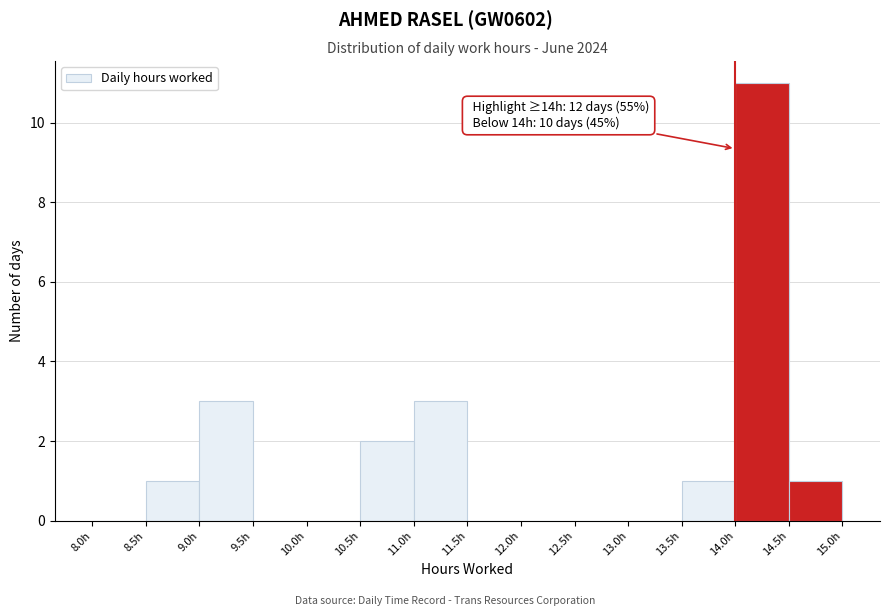

Over which range of the x-axis is the bar tallest?

14.0 to 14.5